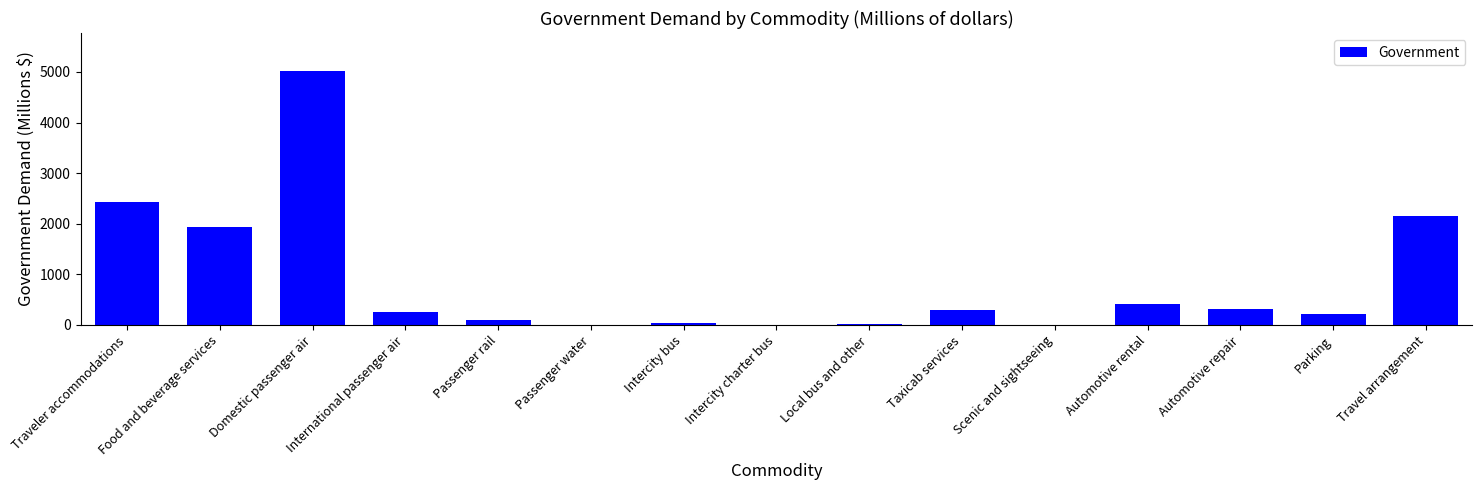

At which label is the value closest to 2508?

Traveler accommodations